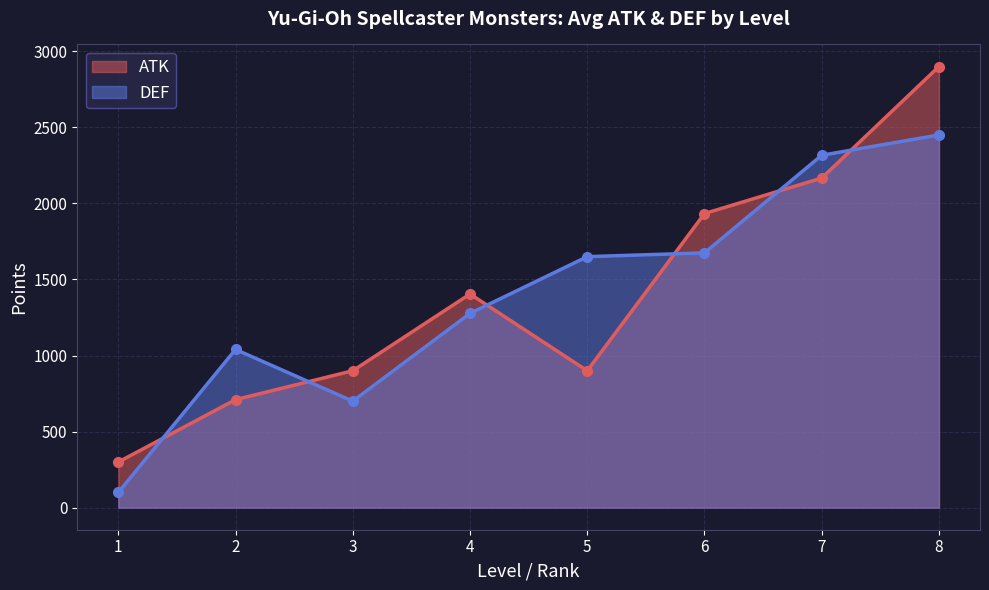

How many data points in ATK are above 1404?

4